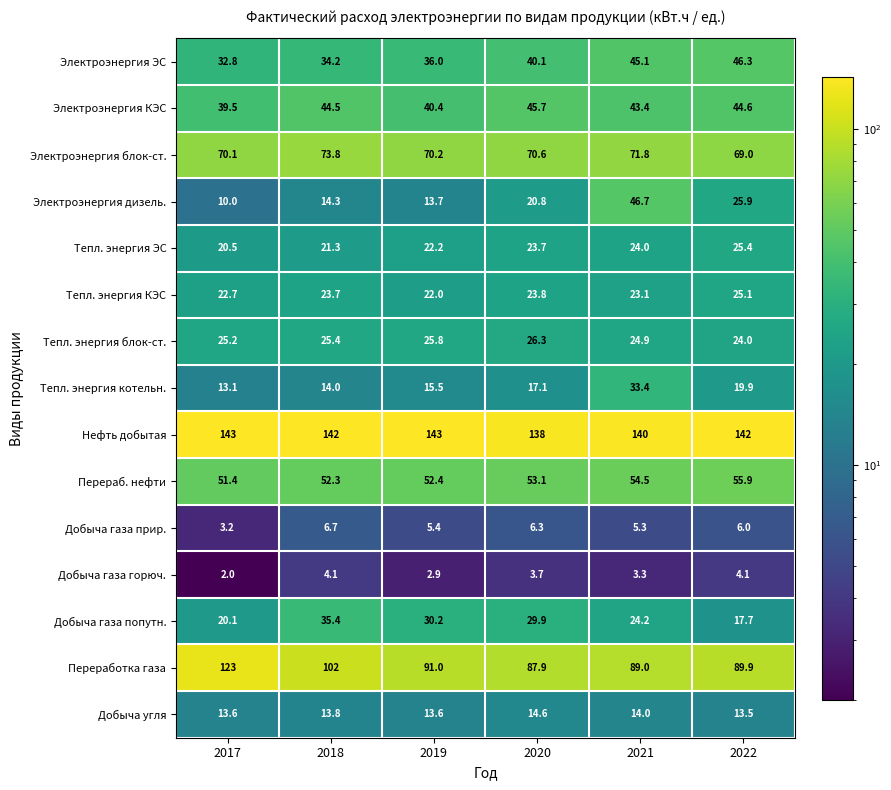

How many categories are shown in the chart?

6